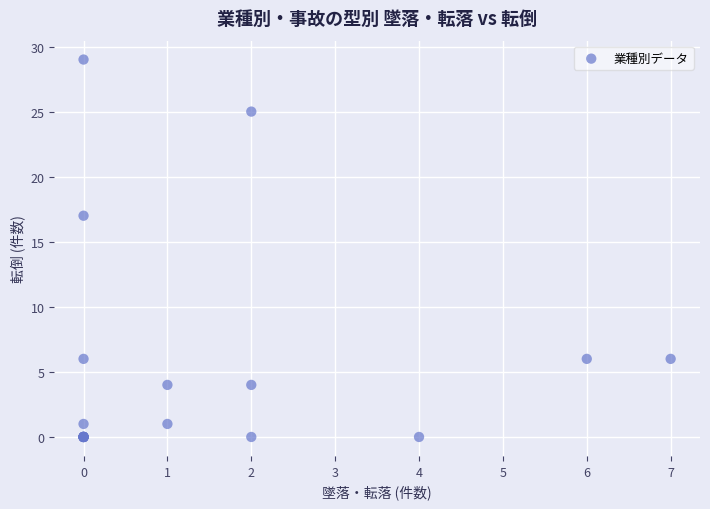

What Y value in the scatter plot is closest to 14?

17